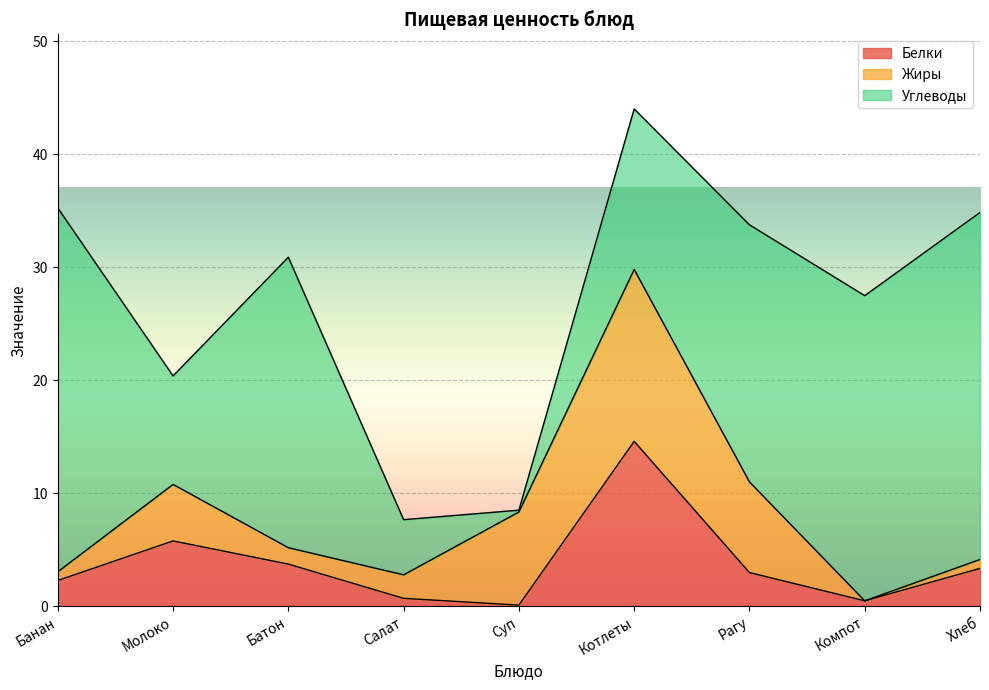

The value of Белки at Батон is 3.8. True or false?

True